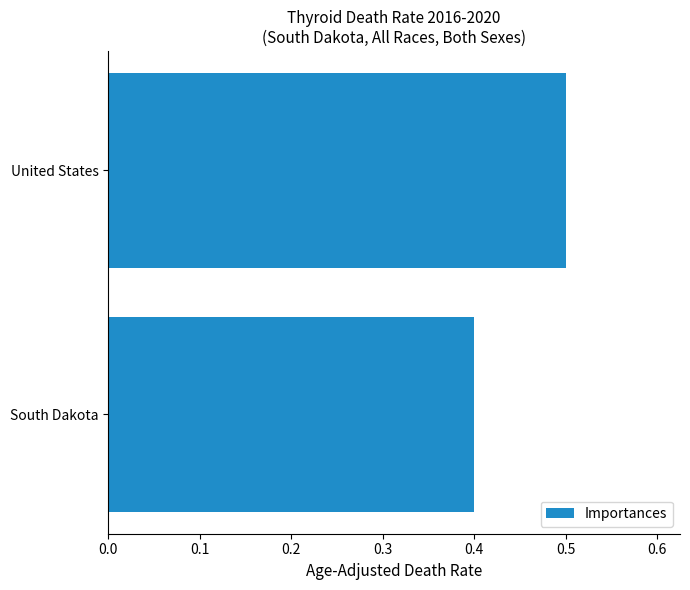

What is the difference between the maximum and minimum values?

0.1